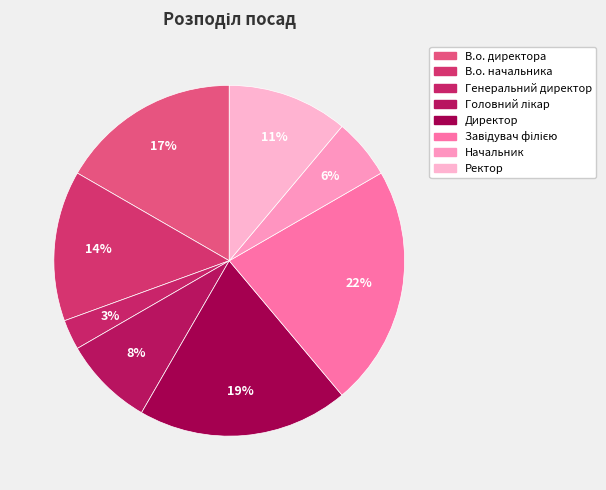

How many slices are in this pie chart?

8